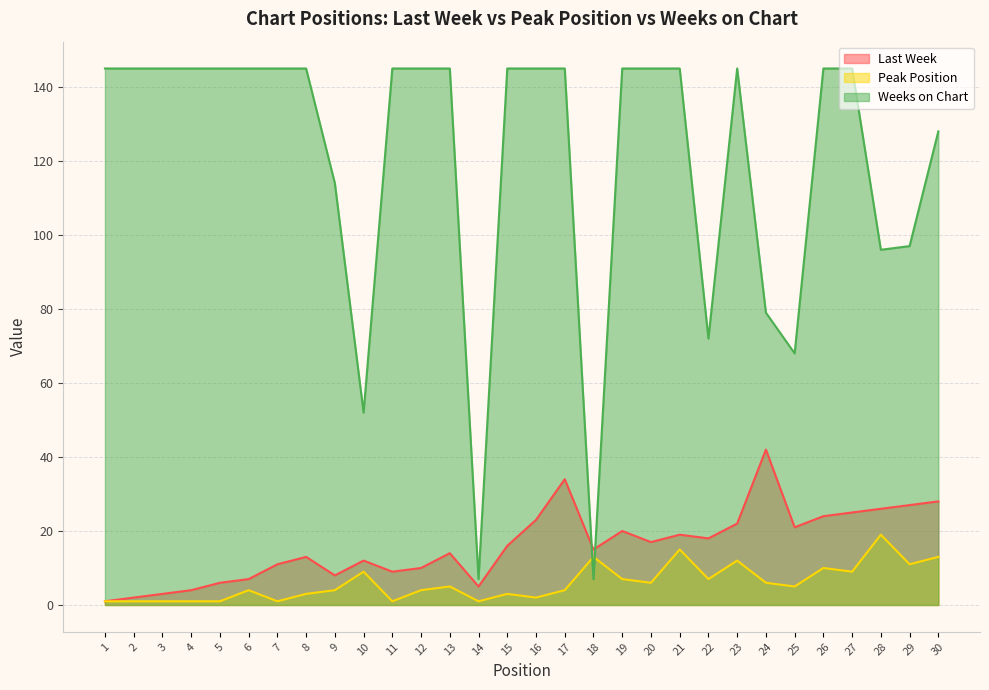

What is the difference between the second highest and minimum values in the Last Week series?

33